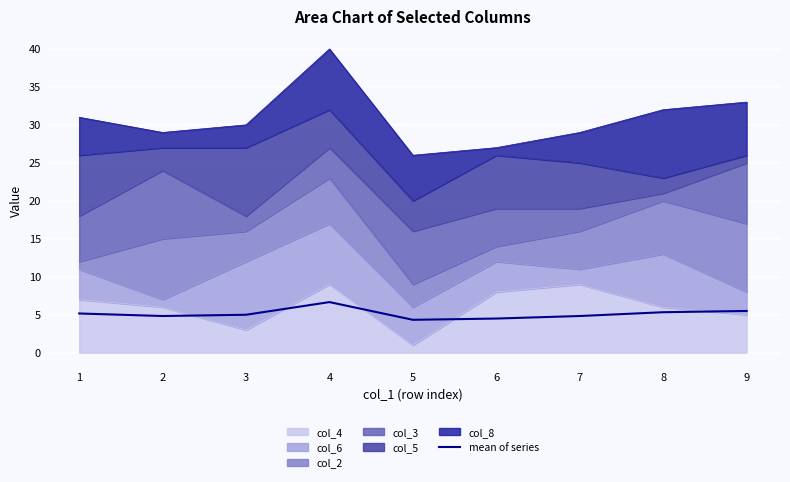

Does the chart display data point markers on the line(s)?

No